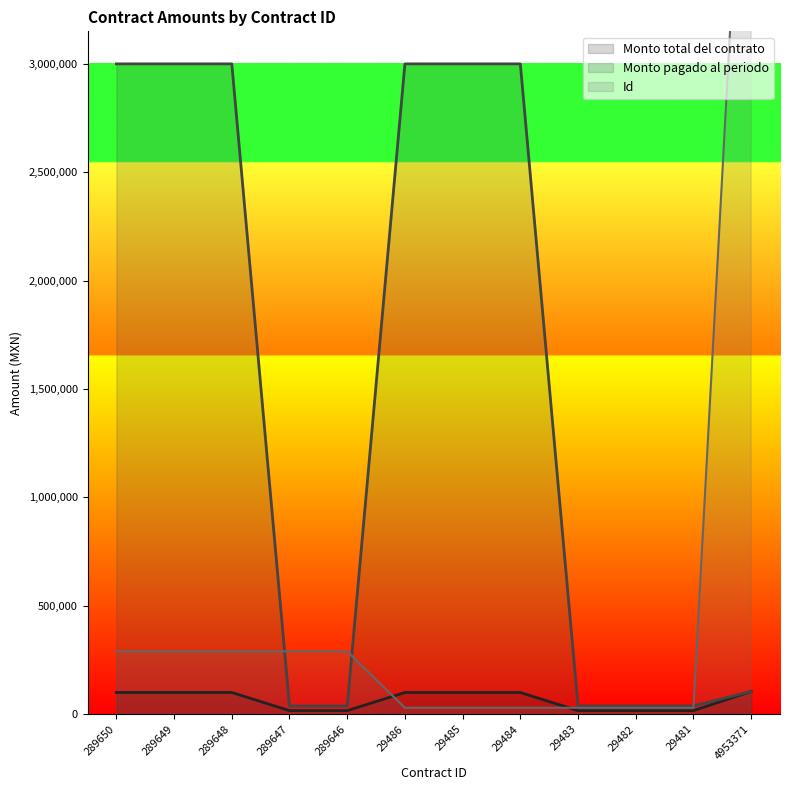

Reading left to right, list all the values displayed in this chart.

Monto total del contrato: 289650=100000	289649=100000	289648=100000	289647=16250	289646=16250	29486=100000	29485=100000	29484=100000	29483=16250	29482=16250	29481=16250	4953371=105000
Monto pagado al periodo: 289650=3000000	289649=3000000	289648=3000000	289647=37700	289646=37700	29486=3000000	29485=3000000	29484=3000000	29483=37700	29482=37700	29481=37700	4953371=105000
Id: 289650=289650	289649=289649	289648=289648	289647=289647	289646=289646	29486=29486	29485=29485	29484=29484	29483=29483	29482=29482	29481=29481	4953371=4953371